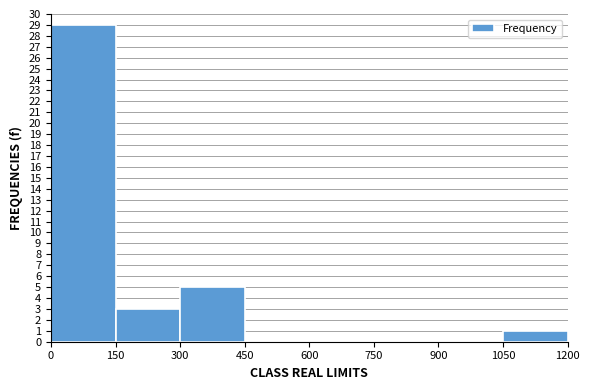

What is the height of the bar covering 0 to 150 on the x-axis? The values are not printed on the chart, so give them approximately, as read against the axis.

29